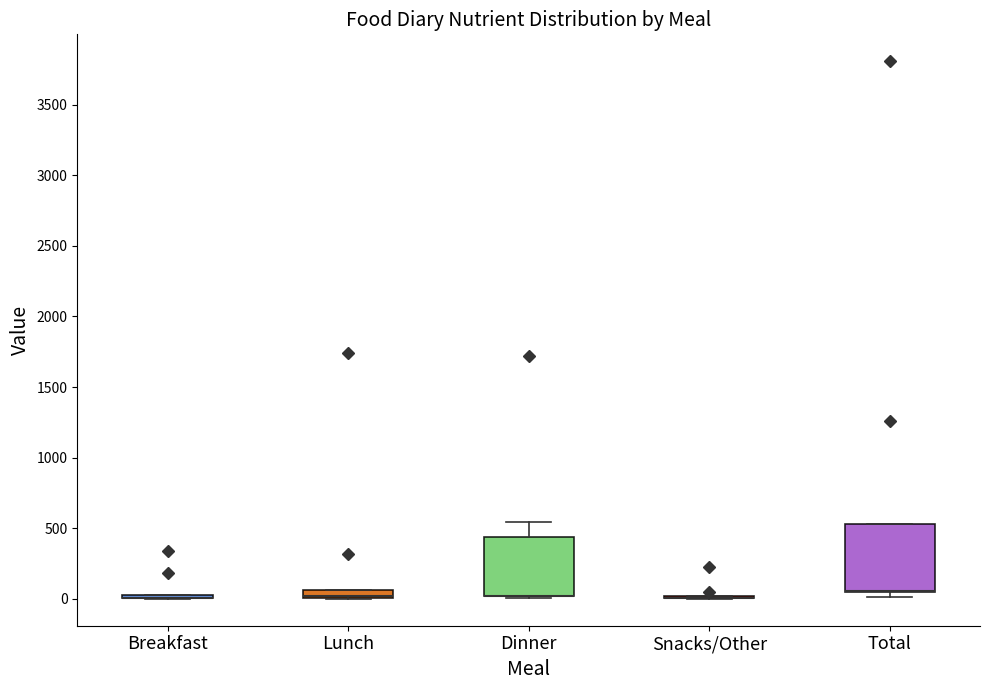

Which box is the tallest, from its lower edge to its upper edge?

Total